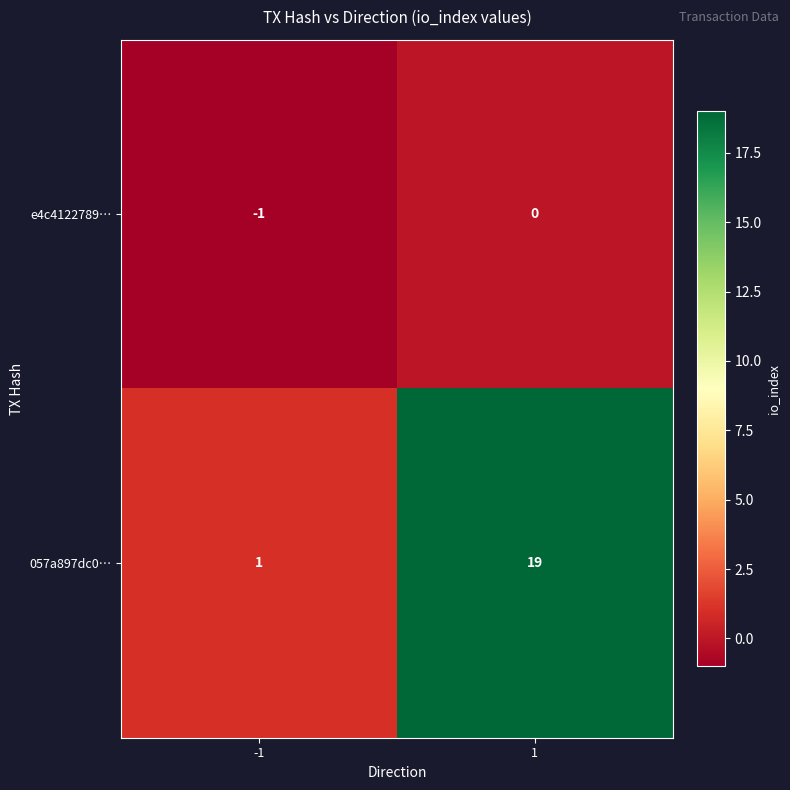

True or false: e4c4122789… has a value of -1 at 1.

False